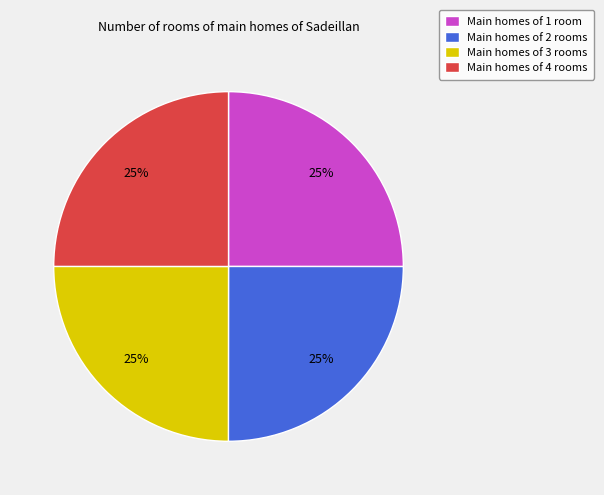

Count the number of slices in the pie.

4